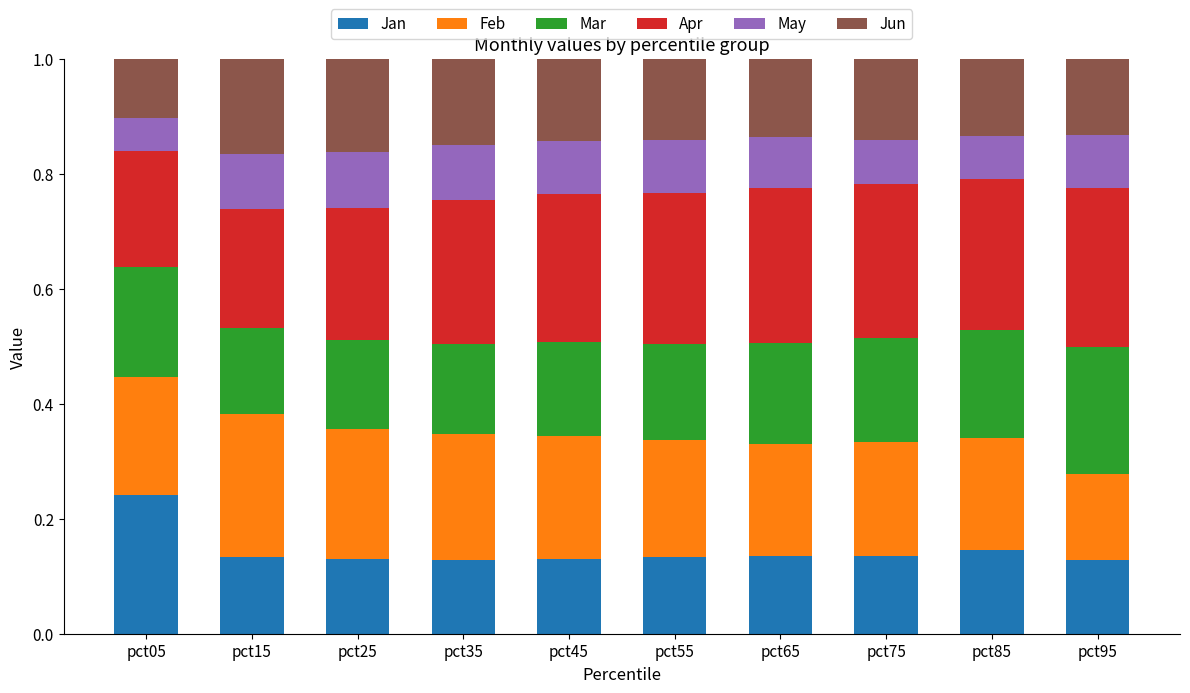

True or false: Jan has a value of 0.1 at pct45.

True